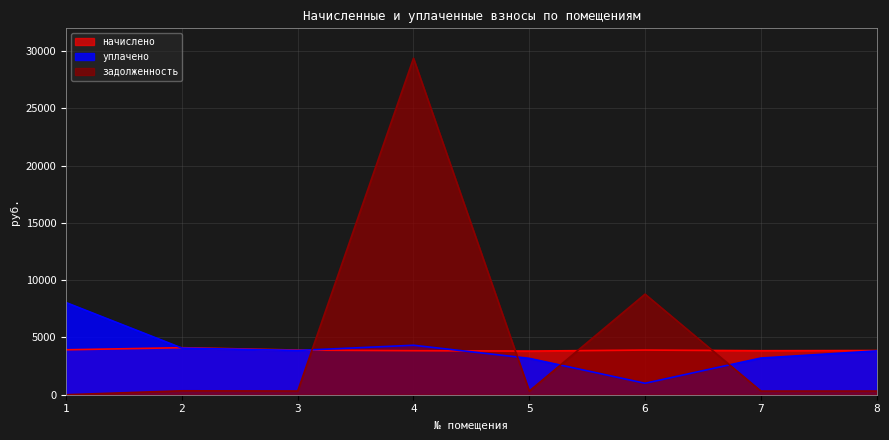

Which series has the largest range (max minus min)?

задолженность